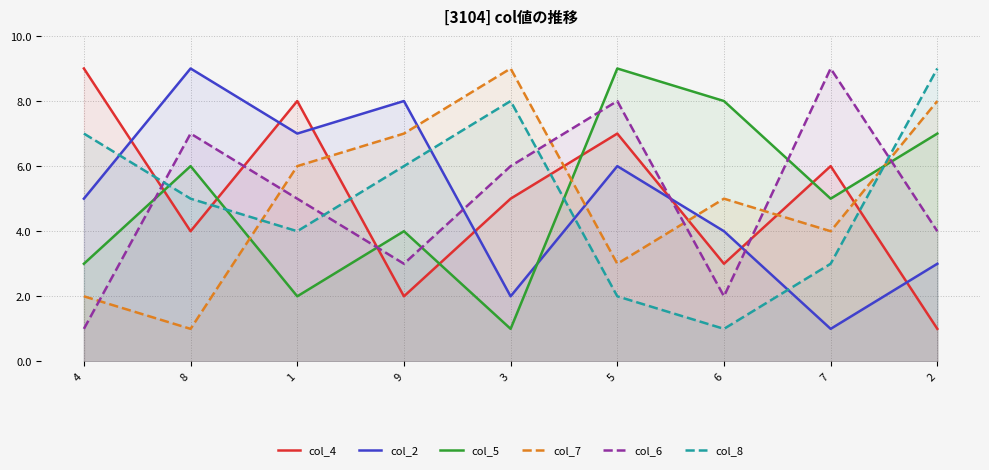

What is the difference between the highest and lowest values at 2?

8